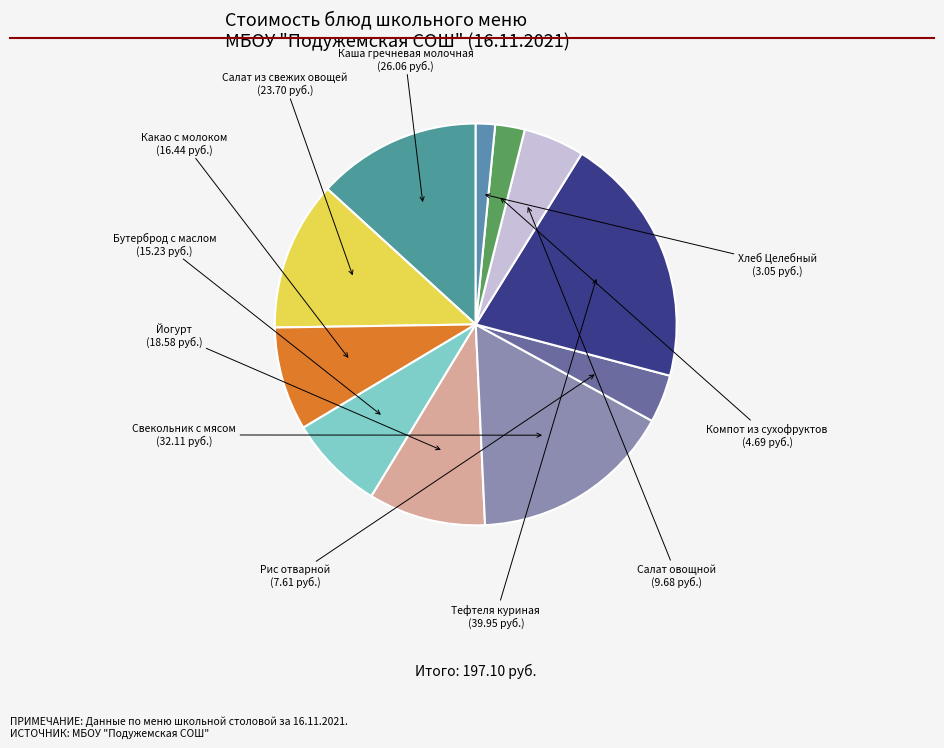

Combined, do Какао с молоком and Тефтеля куриная account for over 50%?

No